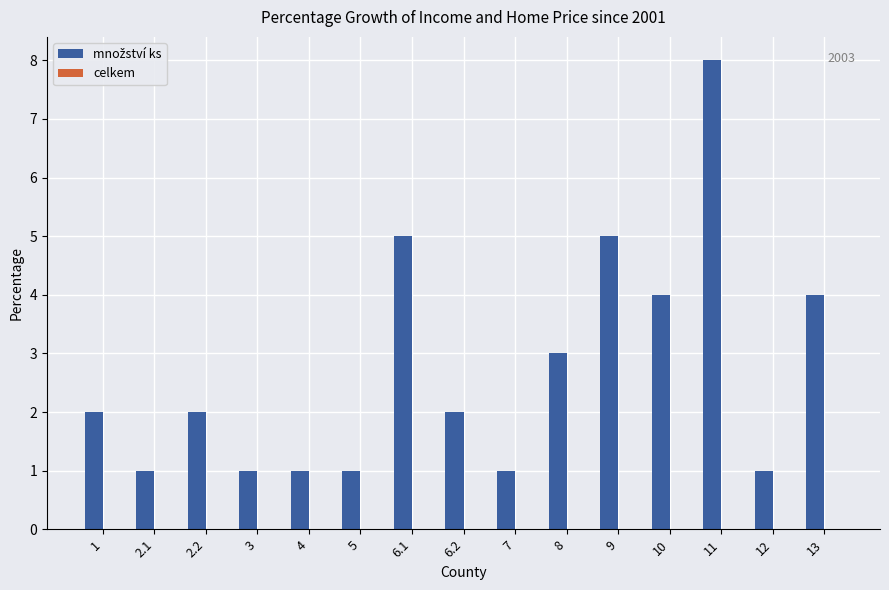

What is the sum of all values?

41